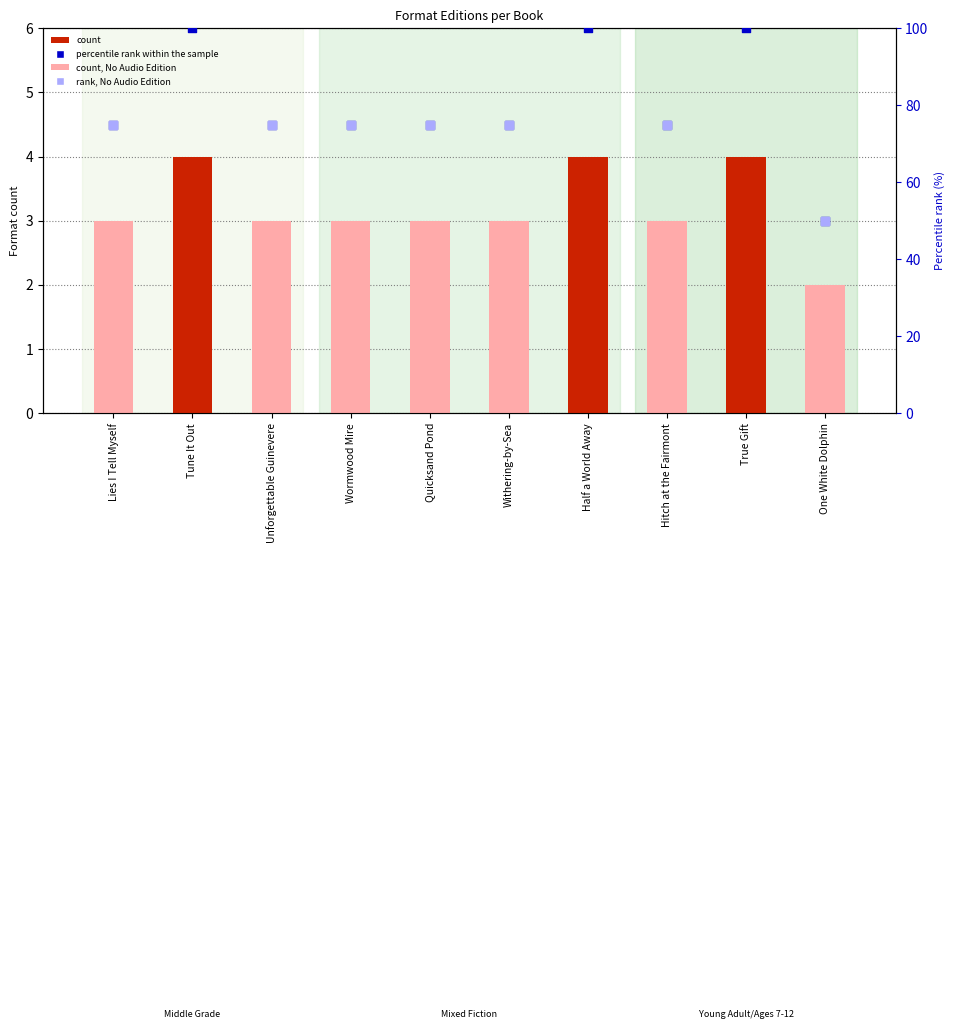

At which category is the sum across all series the highest?

Tune It Out